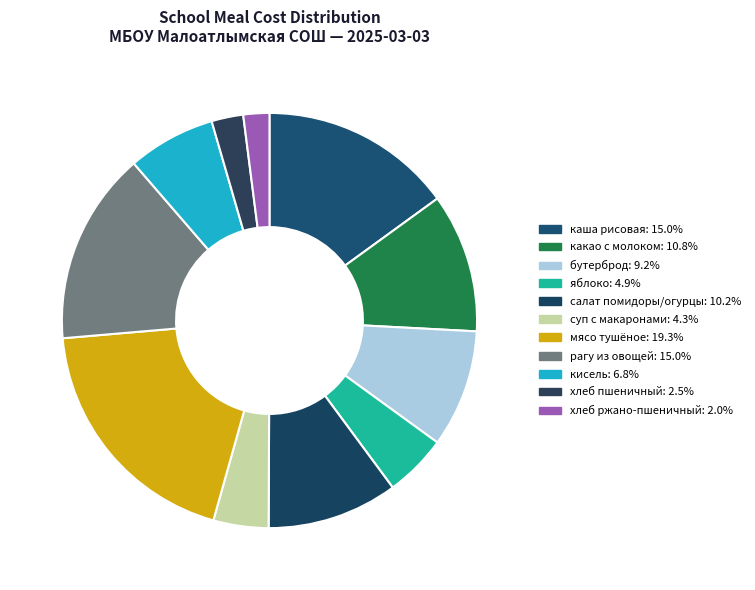

What is the smallest slice in the pie chart?

хлеб ржано- пшеничный